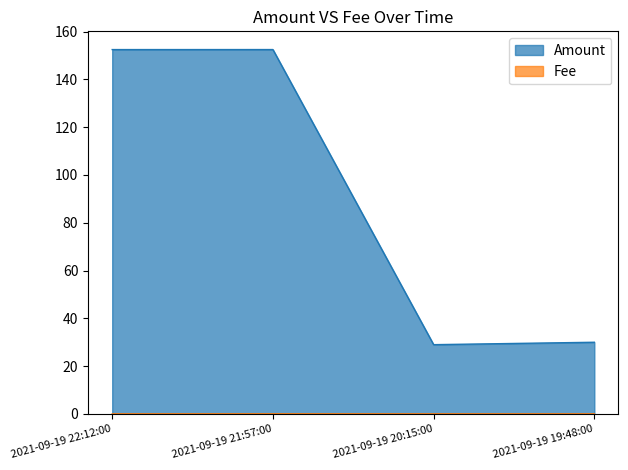

Is it true that Amount equals 14.1 at 2021-09-19 19:48:00?

False